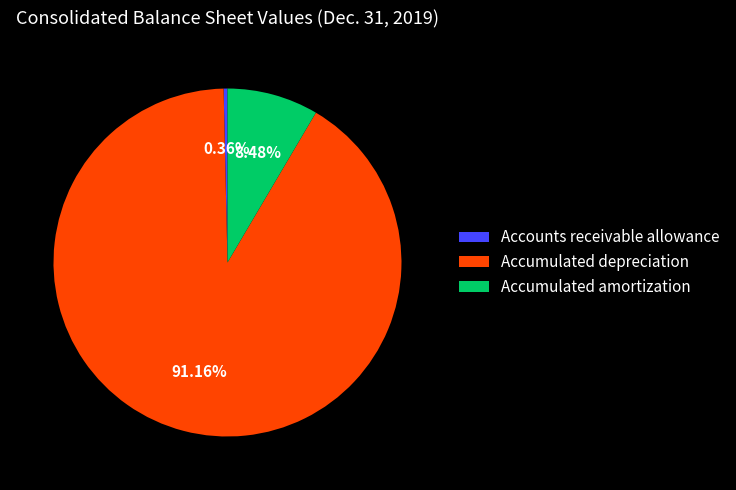

Approximately how many times larger is the value at Accumulated depreciation compared to Accumulated amortization?

10.7